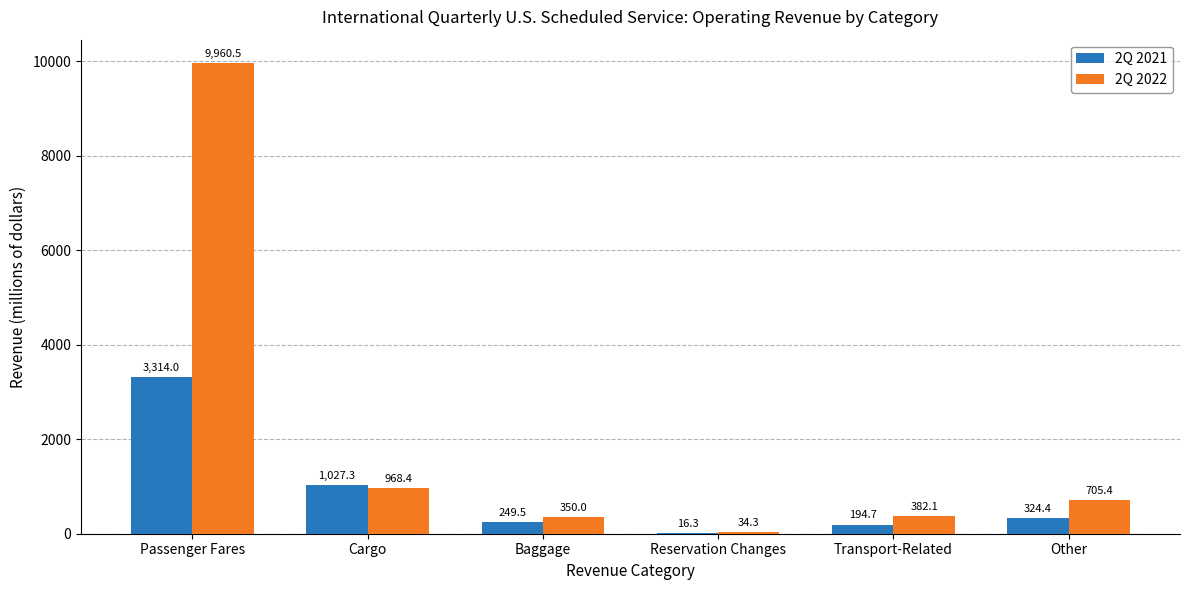

What is the average value of the 2Q 2021 series?

854.4